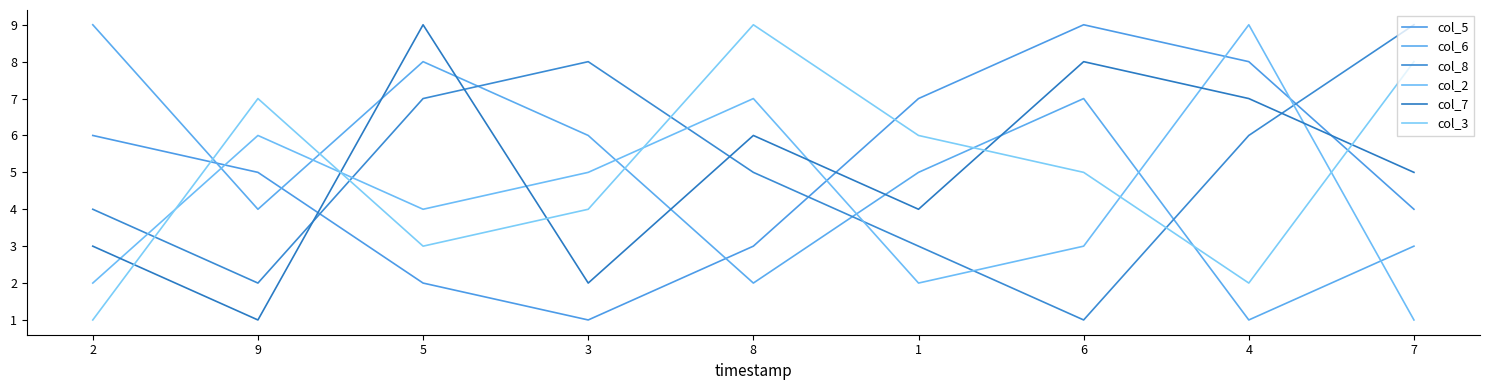

Rank the series by their maximum value, from highest to lowest.

col_5, col_6, col_8, col_2, col_7, col_3